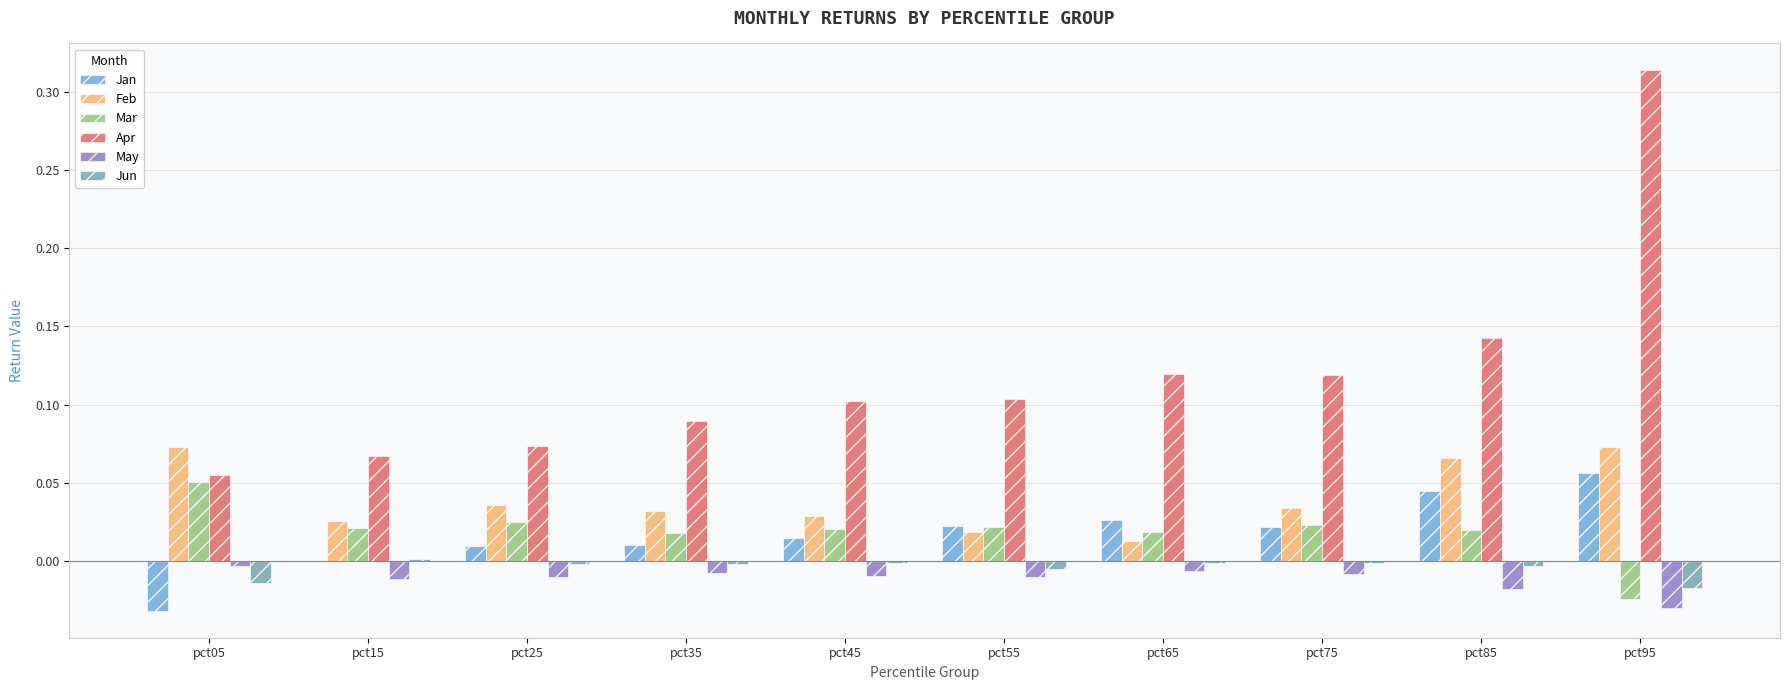

Does the chart contain stacked bars?

No